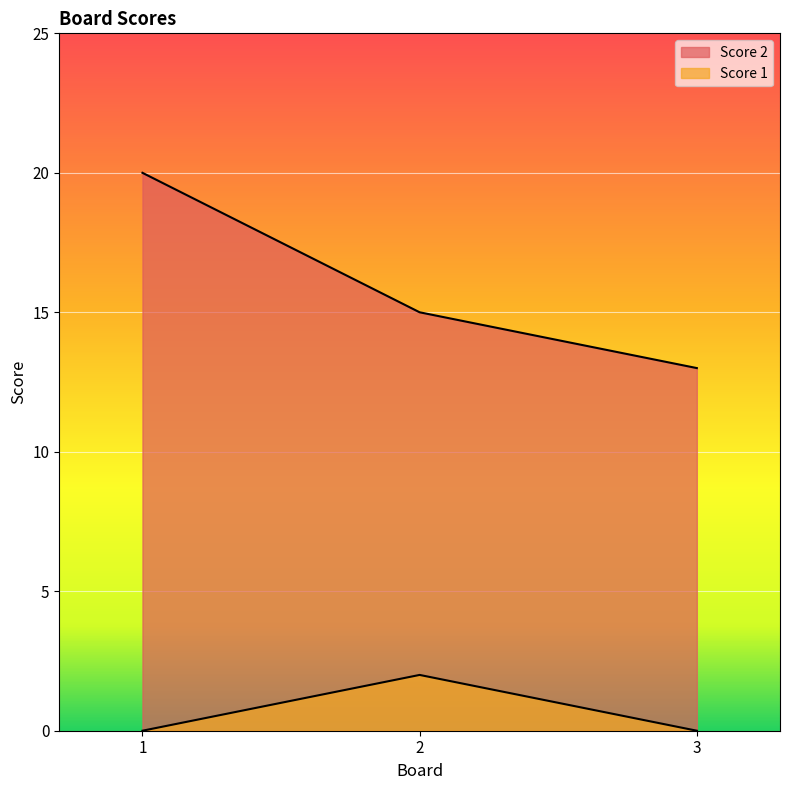

Reading left to right, what are all the values shown in this chart?

Score 2: 1=20	2=15	3=13
Score 1: 1=0	2=2	3=0